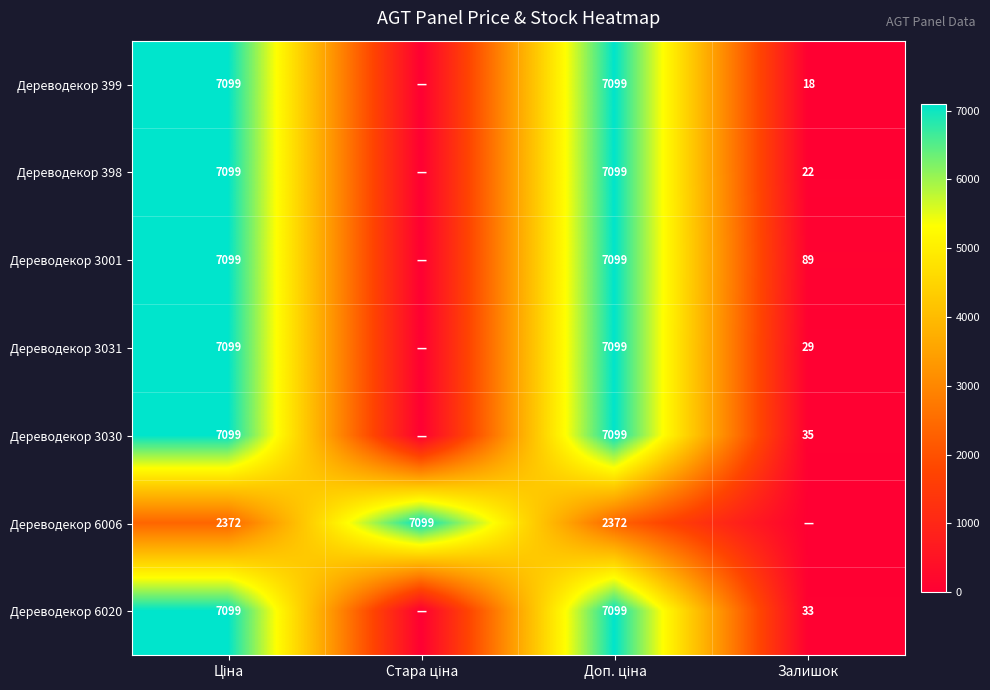

What is the sum of all Дереводекор 399 values?

14215.6